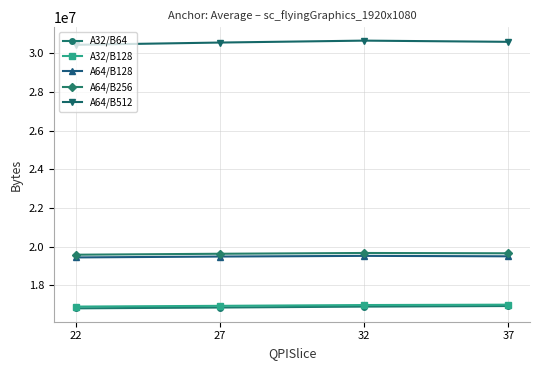

What is the value of the A64/B128 point at the 4th from the left?

19506147